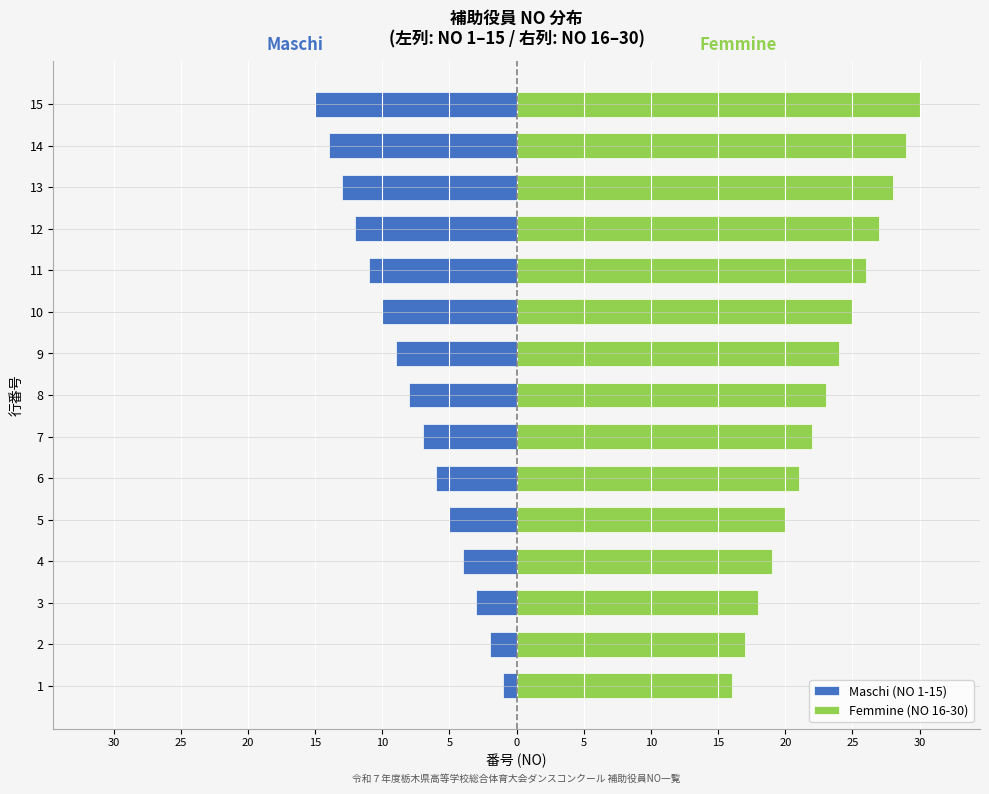

Rank the series by their average value, from highest to lowest.

Femmine (NO 16-30), Maschi (NO 1-15)